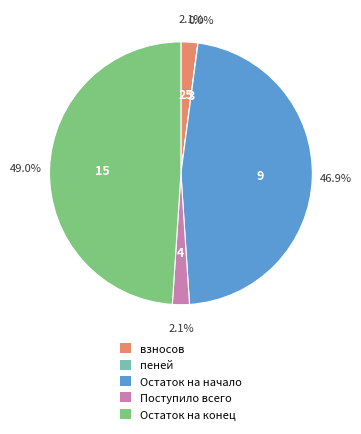

Is there any slice that represents more than half of the pie?

No